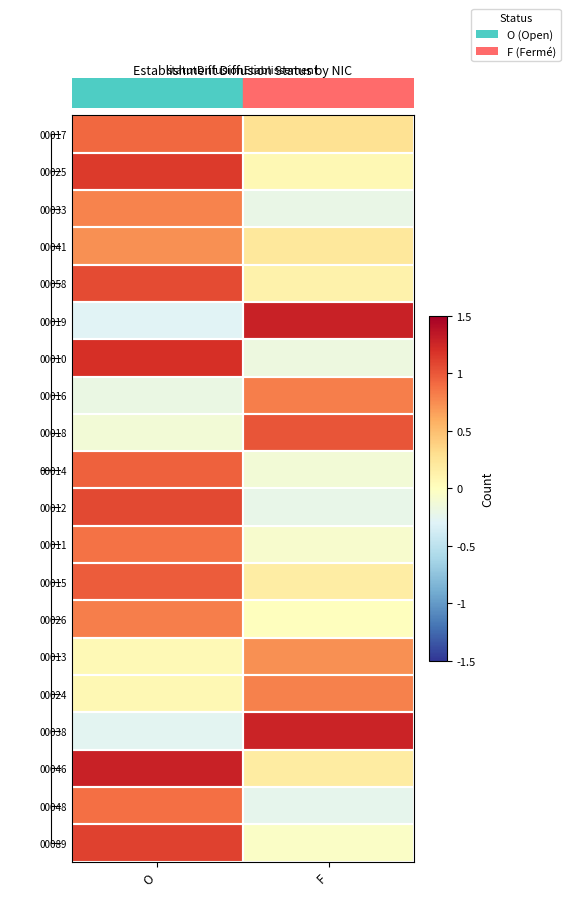

Between F and O, which is larger?

O